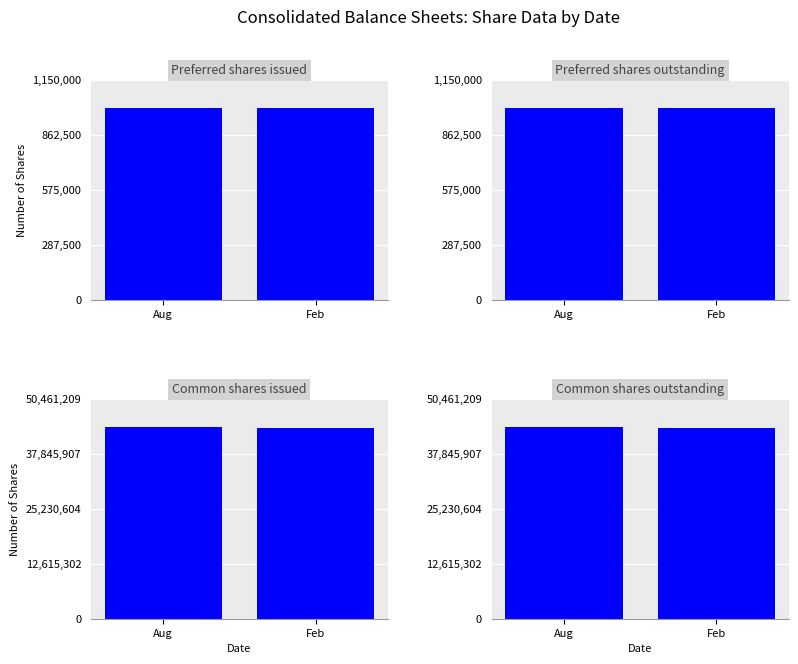

Which series changed the most between Aug and Feb?

Common shares issued